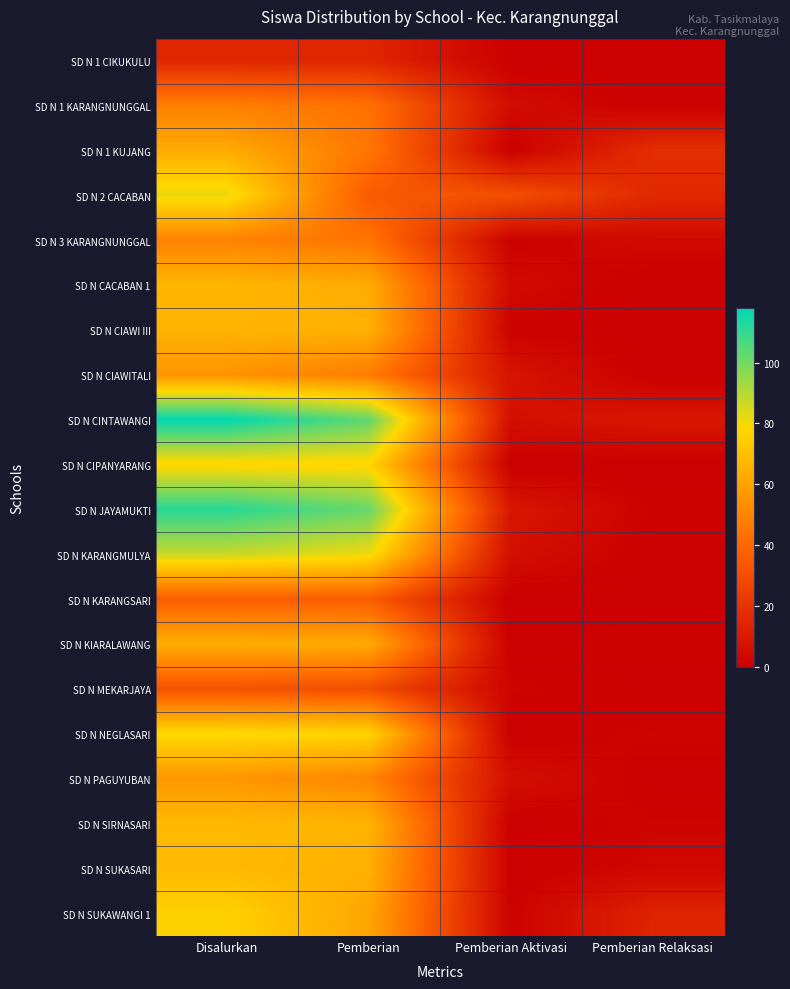

Which series has the widest spread of values?

SD N CINTAWANGI